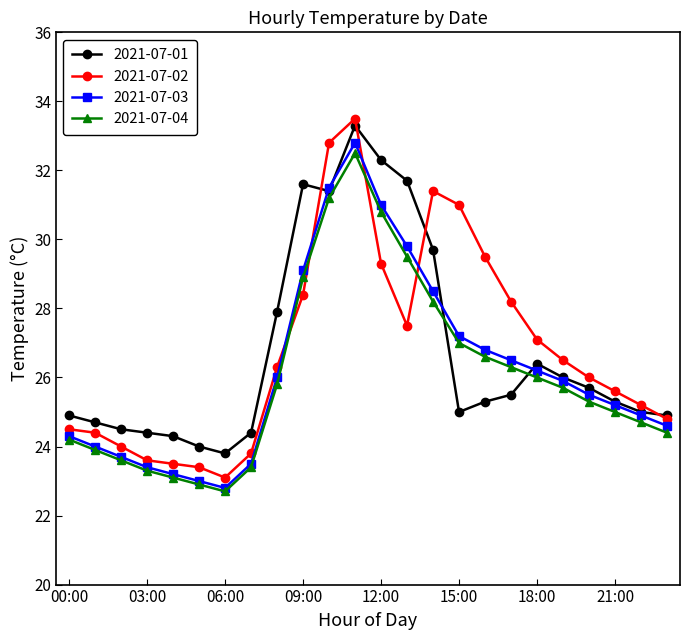

Does the chart have visible grid lines?

No